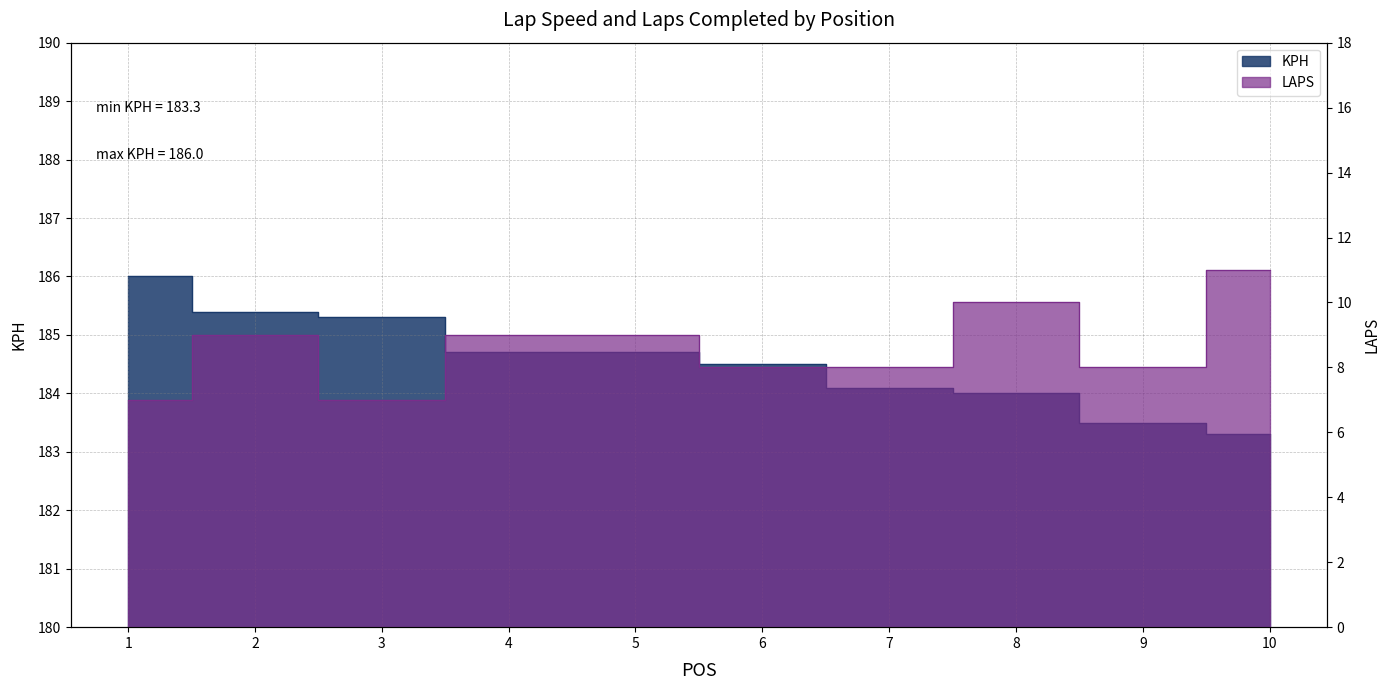

Reading right to left, what are all the values shown in this chart?

KPH: 10=183.3	9=183.5	8=184.0	7=184.1	6=184.5	5=184.7	4=184.7	3=185.3	2=185.4	1=186.0
LAPS: 10=11.0	9=8.0	8=10.0	7=8.0	6=8.0	5=9.0	4=9.0	3=7.0	2=9.0	1=7.0